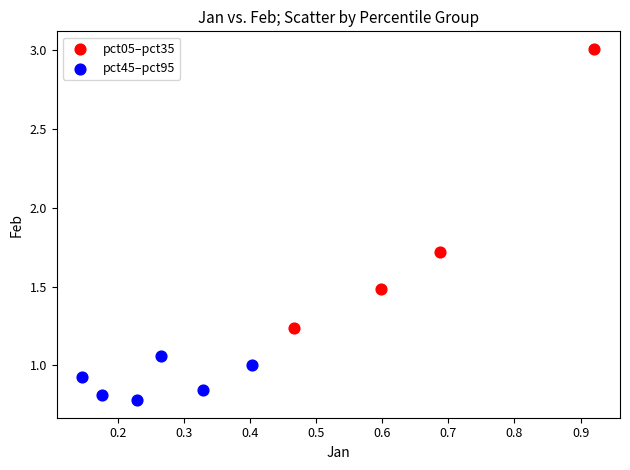

Which series reaches the minimum Y coordinate?

pct45–pct95